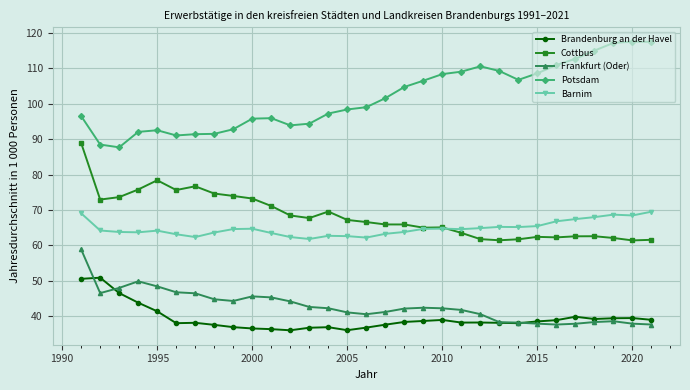

True or false: Potsdam and Barnim cross at least once.

False